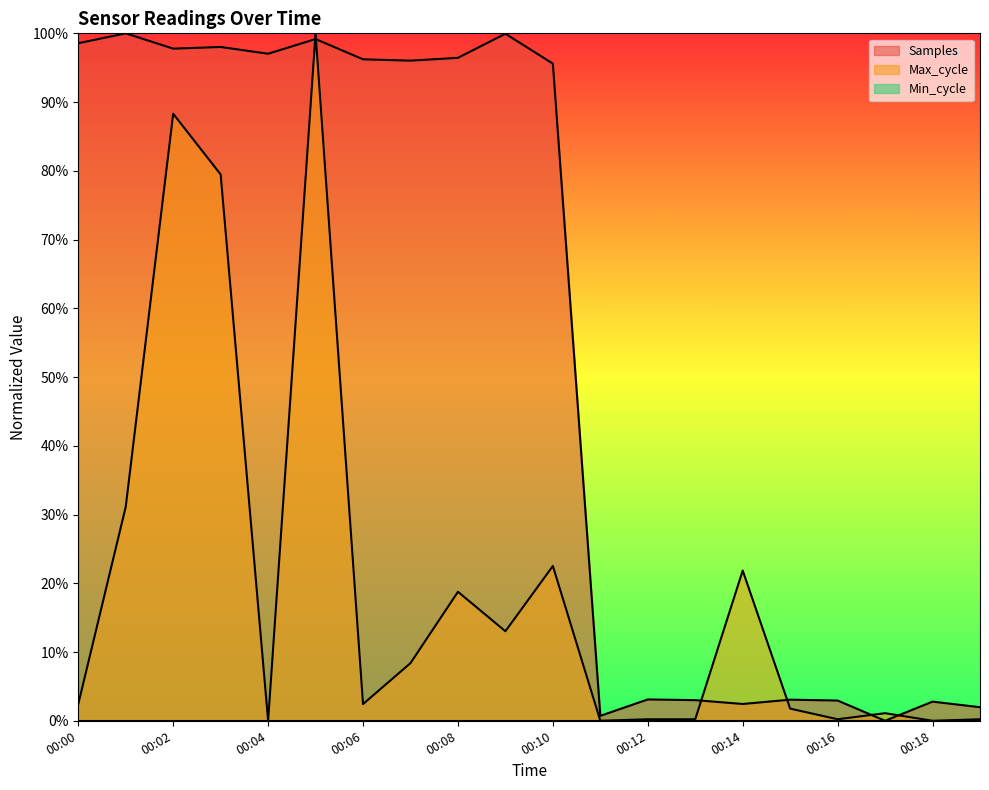

How many positive values does the Samples series have?

19